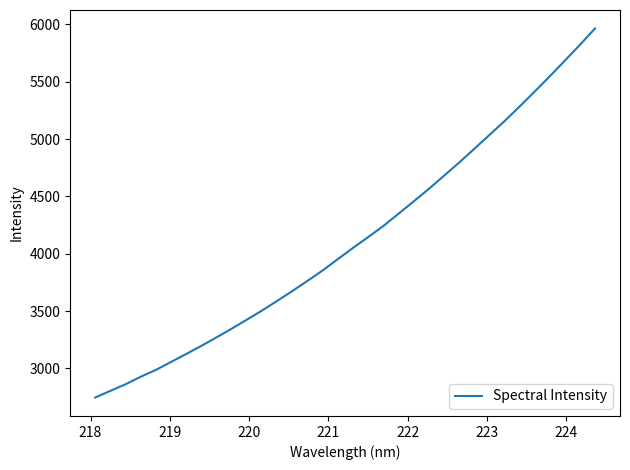

What is the difference between the maximum and minimum values?

3218.7